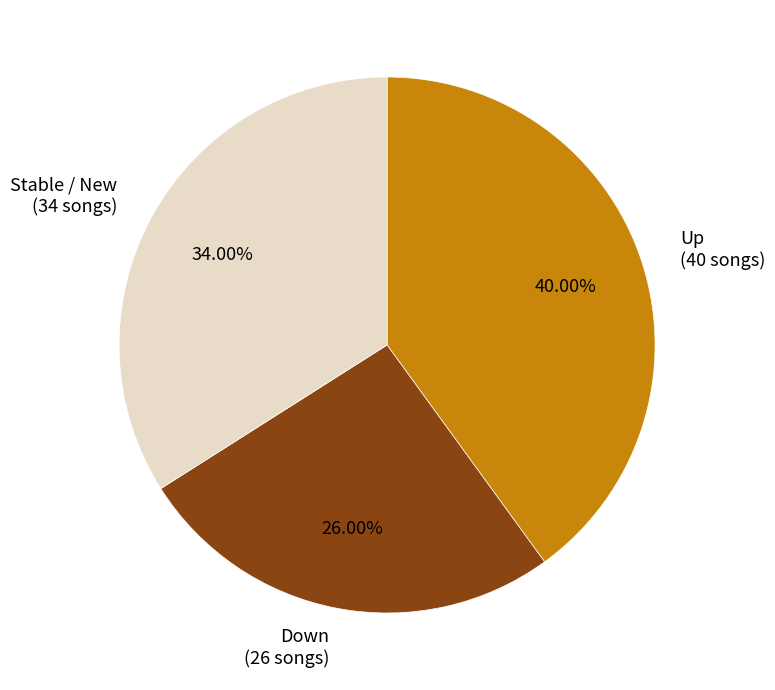

Is there a majority slice in this chart?

No